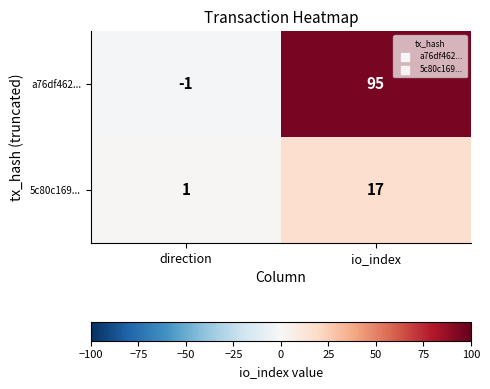

What is the sum of the a76df462... values at direction and io_index?

94